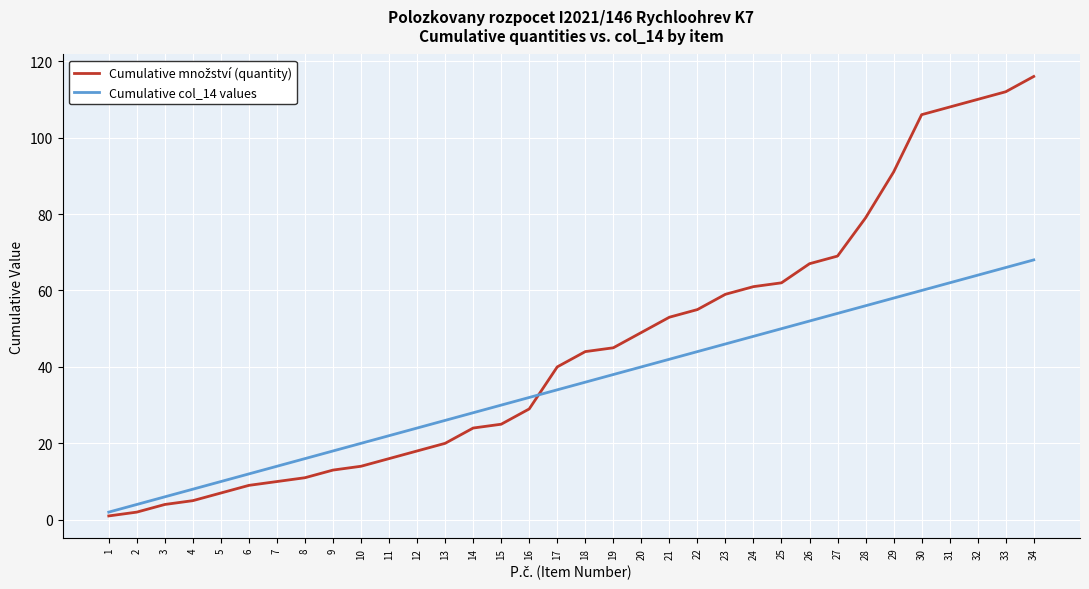

At which category is the sum across all series the highest?

34